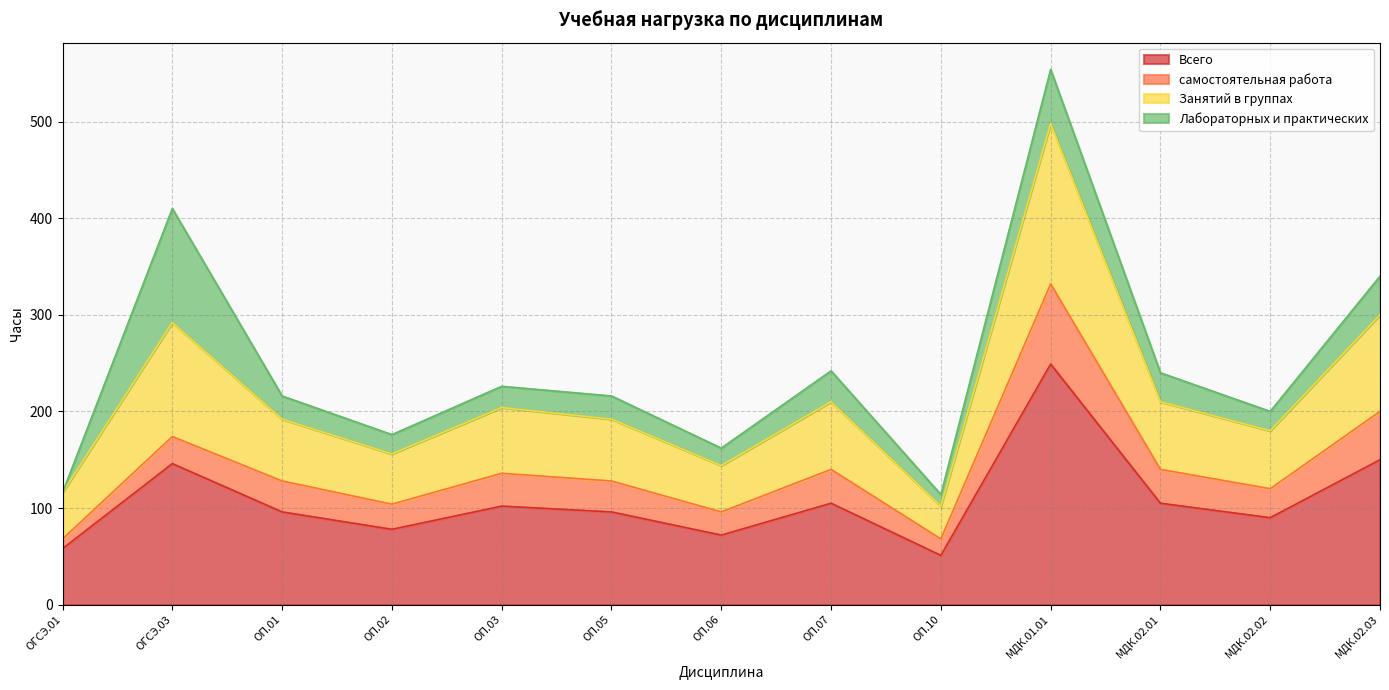

At which category is the sum across all series the highest?

МДК.01.01